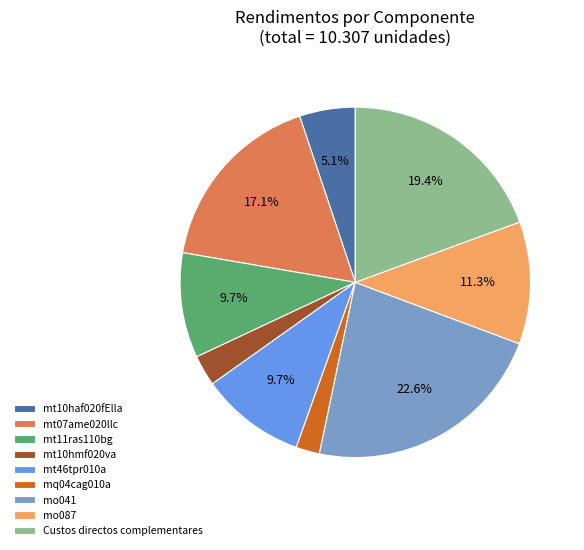

The mq04cag010a slice represents 12% of the pie. True or false?

False